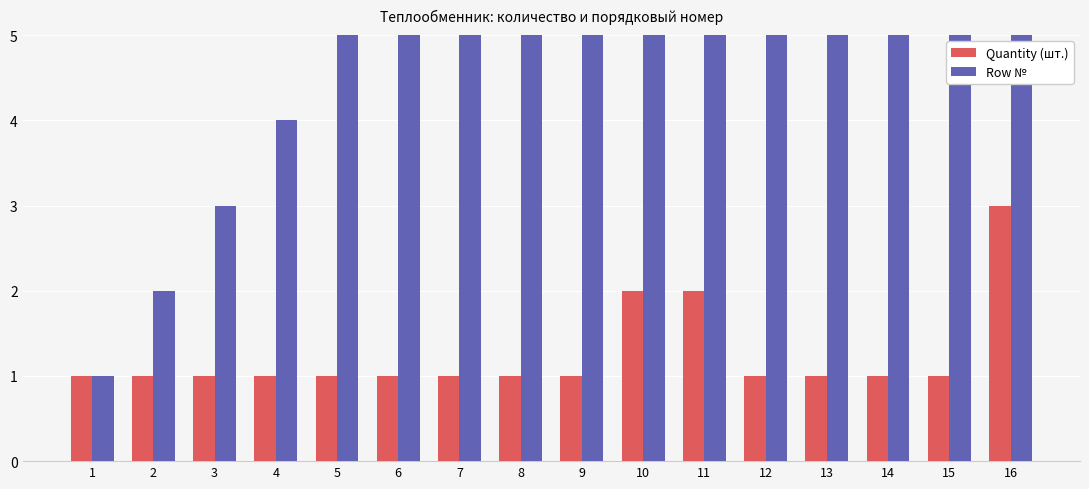

List the series in order of their peak value, highest first.

Row №, Quantity (шт.)